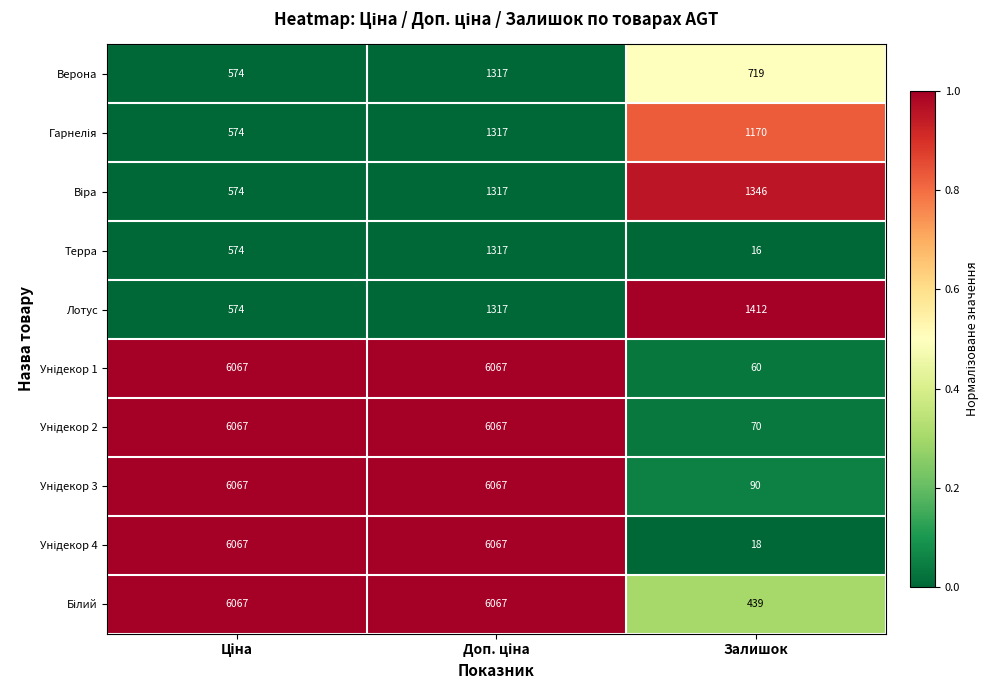

What is the minimum value shown in the chart?

16